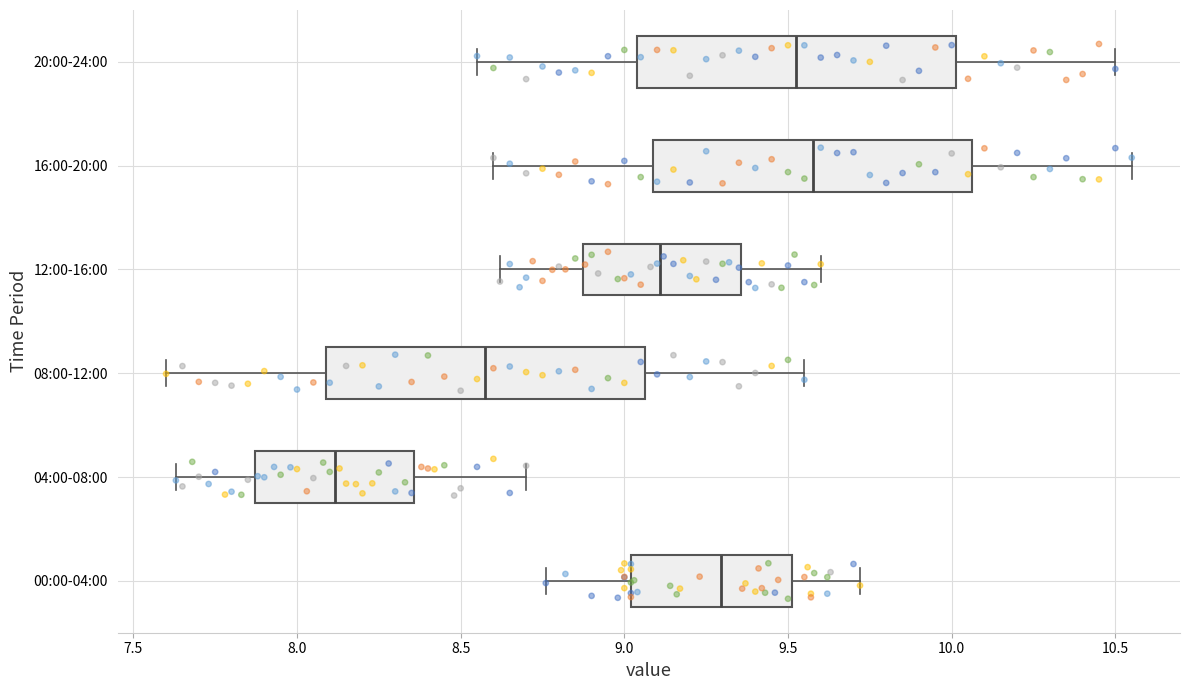

Reading bottom to top, transcribe this box plot: for each box, give where its median line is, the range the box spans, and where its two whiskers end, as read against the x-axis. The values are not printed on the chart, so give them approximately, as read against the axis.

00:00-04:00: median 9.30, box 9.00 to 9.50, whiskers 8.75 to 9.70
04:00-08:00: median 8.10, box 7.85 to 8.35, whiskers 7.65 to 8.70
08:00-12:00: median 8.60, box 8.10 to 9.05, whiskers 7.60 to 9.55
12:00-16:00: median 9.10, box 8.85 to 9.35, whiskers 8.60 to 9.60
16:00-20:00: median 9.60, box 9.10 to 10.05, whiskers 8.60 to 10.55
20:00-24:00: median 9.55, box 9.05 to 10.00, whiskers 8.55 to 10.50